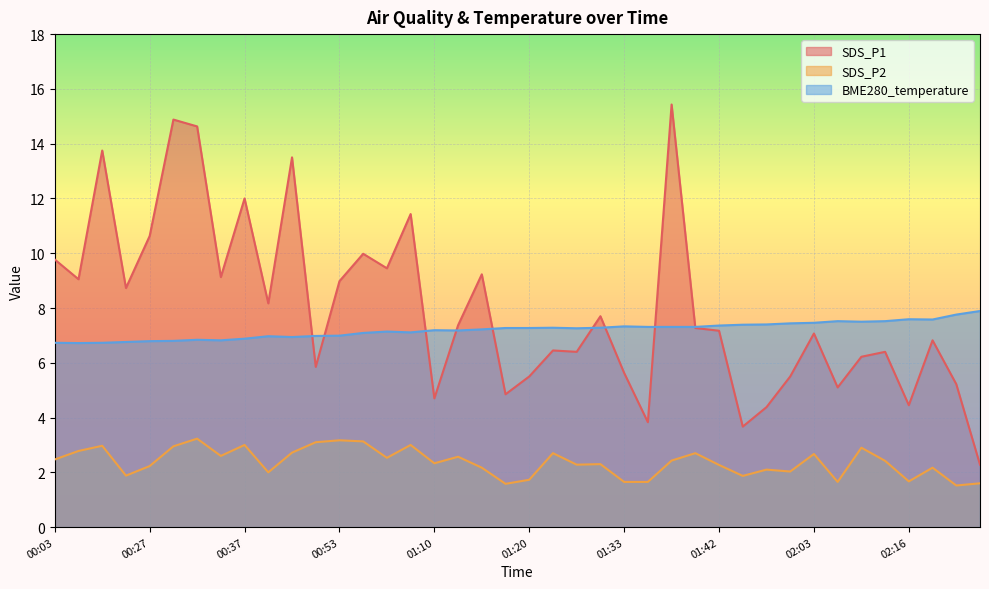

The SDS_P2 series shows 1.0 at 00:03. True or false?

False